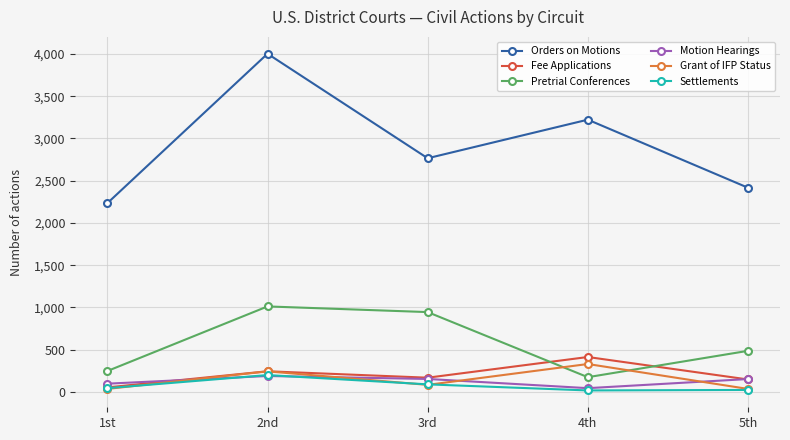

Does the chart have visible grid lines?

Yes